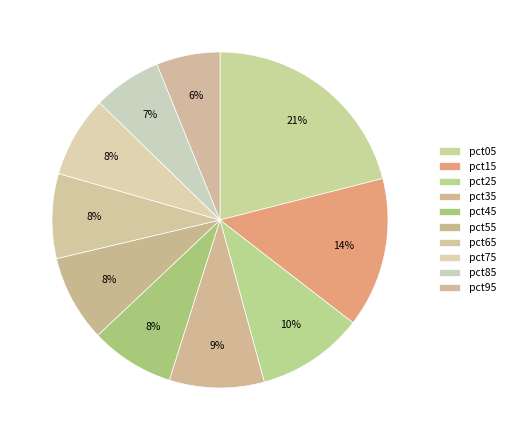

What is the largest slice in the pie chart?

pct05